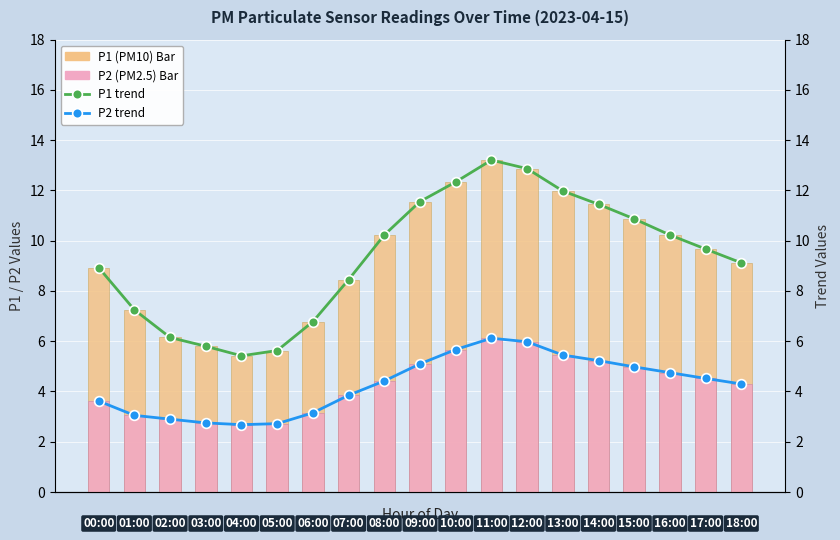

Which category has the lowest value in the P2 (PM2.5) series?

4